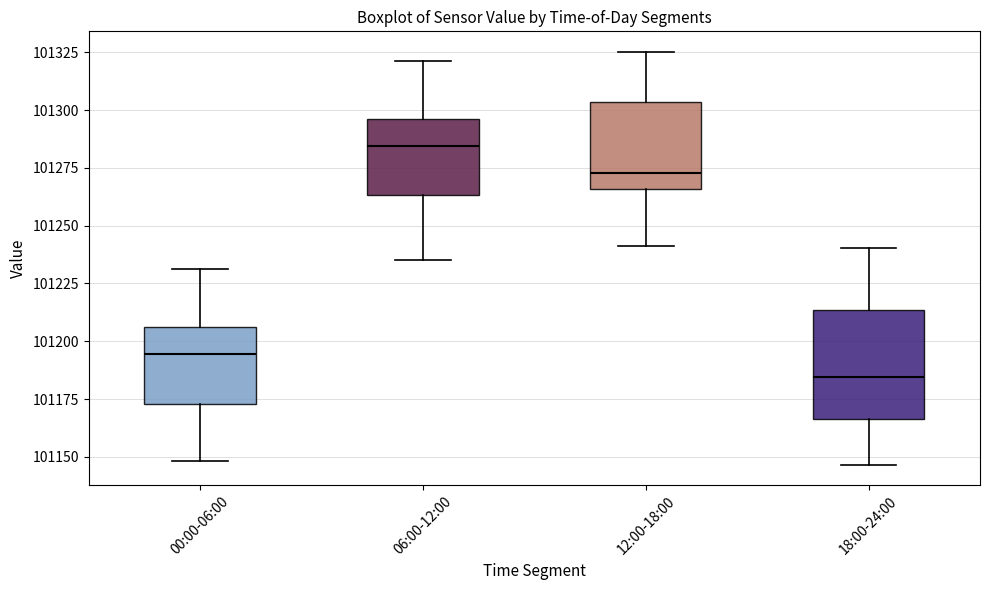

Which box's median line is the lowest?

18:00-24:00